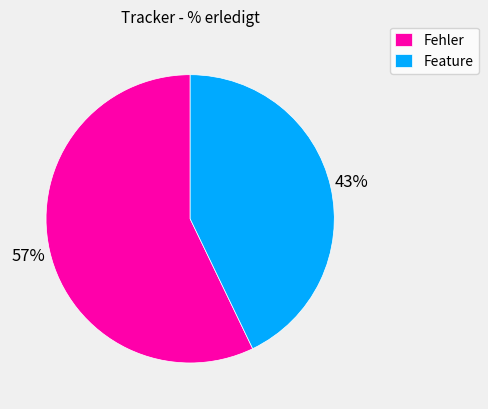

Which category has the biggest portion of the pie?

Fehler